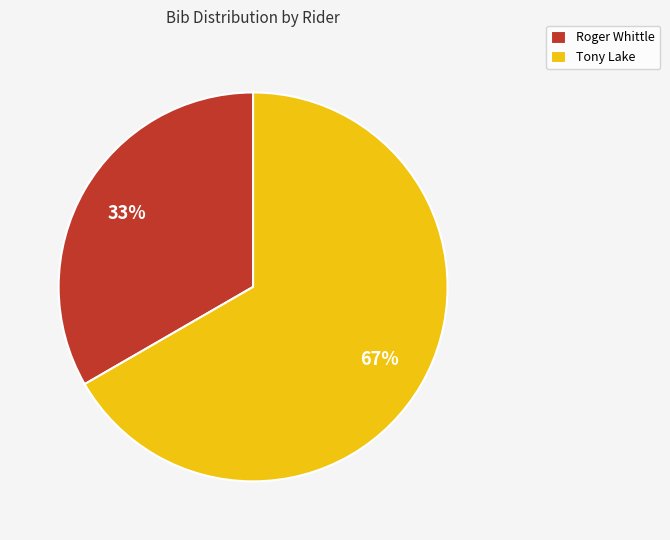

To the nearest percent, what percentage of the pie is Roger Whittle?

33%